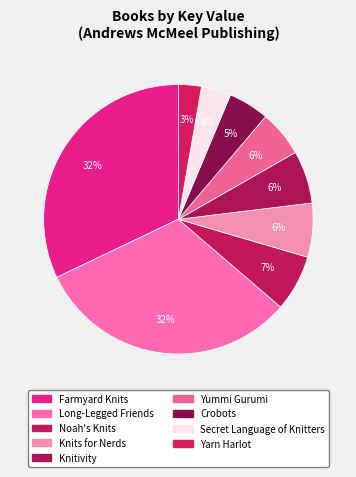

Count the number of slices in the pie.

9